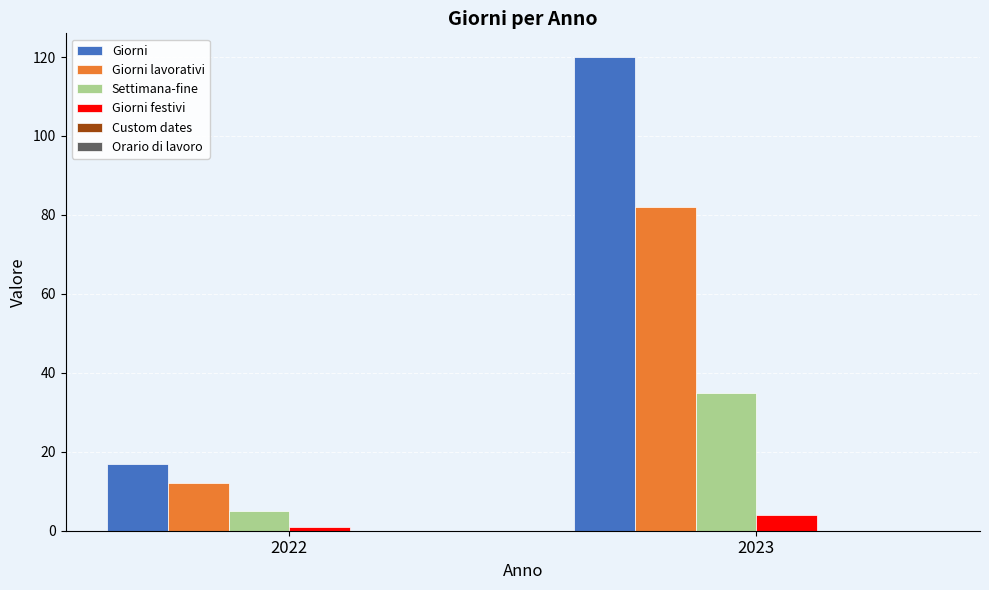

How many groups of bars are there?

2